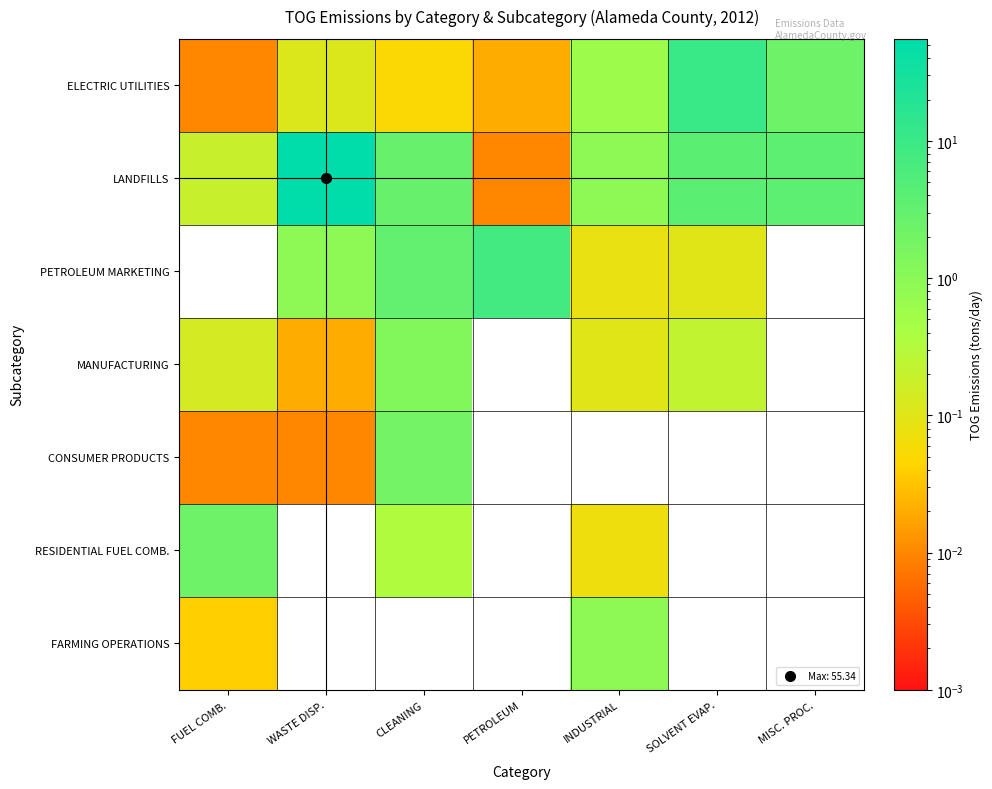

Which series has the largest range (max minus min)?

LANDFILLS